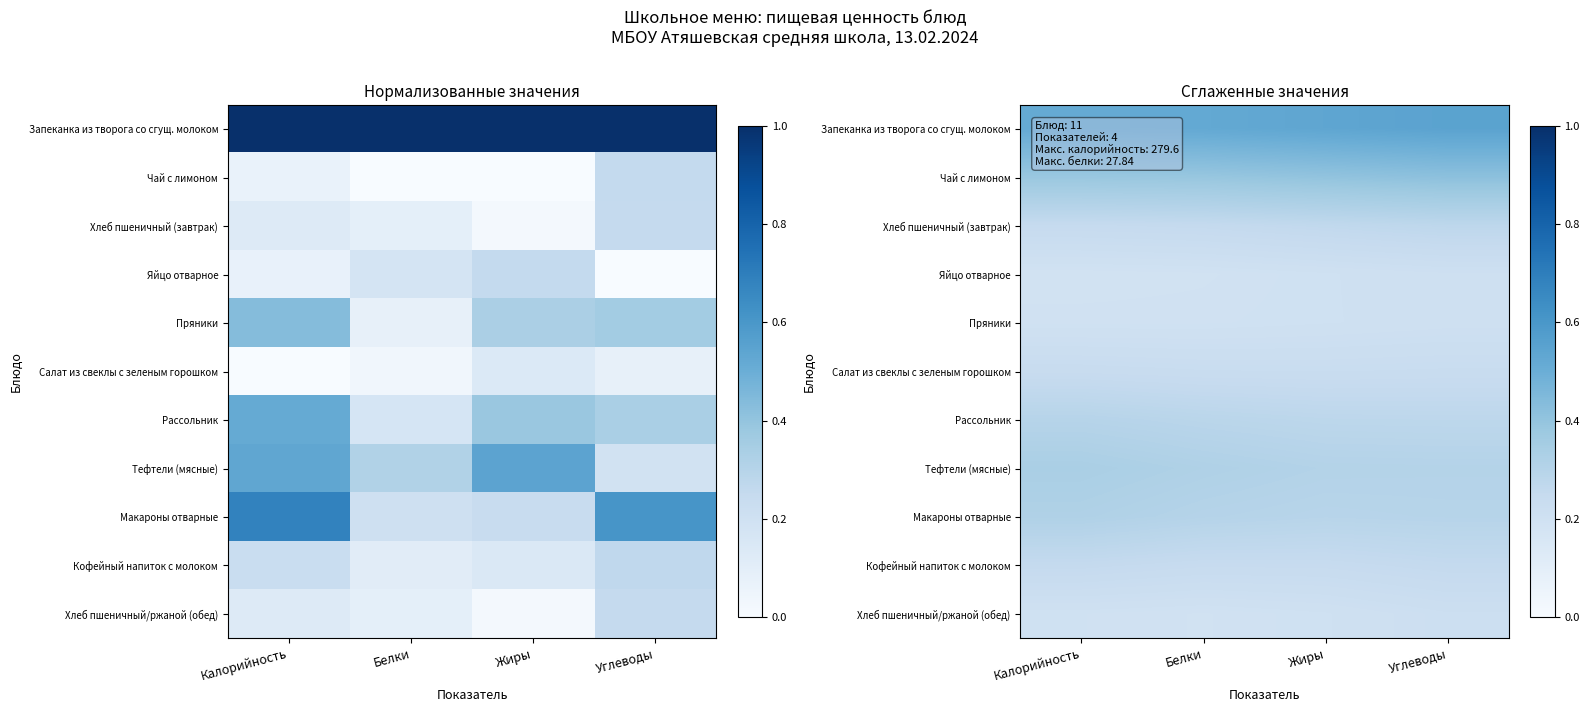

At which label is Рассольник closest to 0?

Углеводы